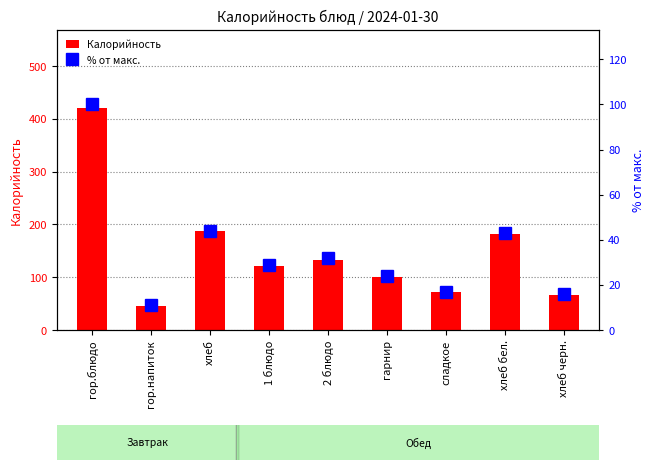

What is the difference between the maximum and second lowest values in the % от макс. series?

84